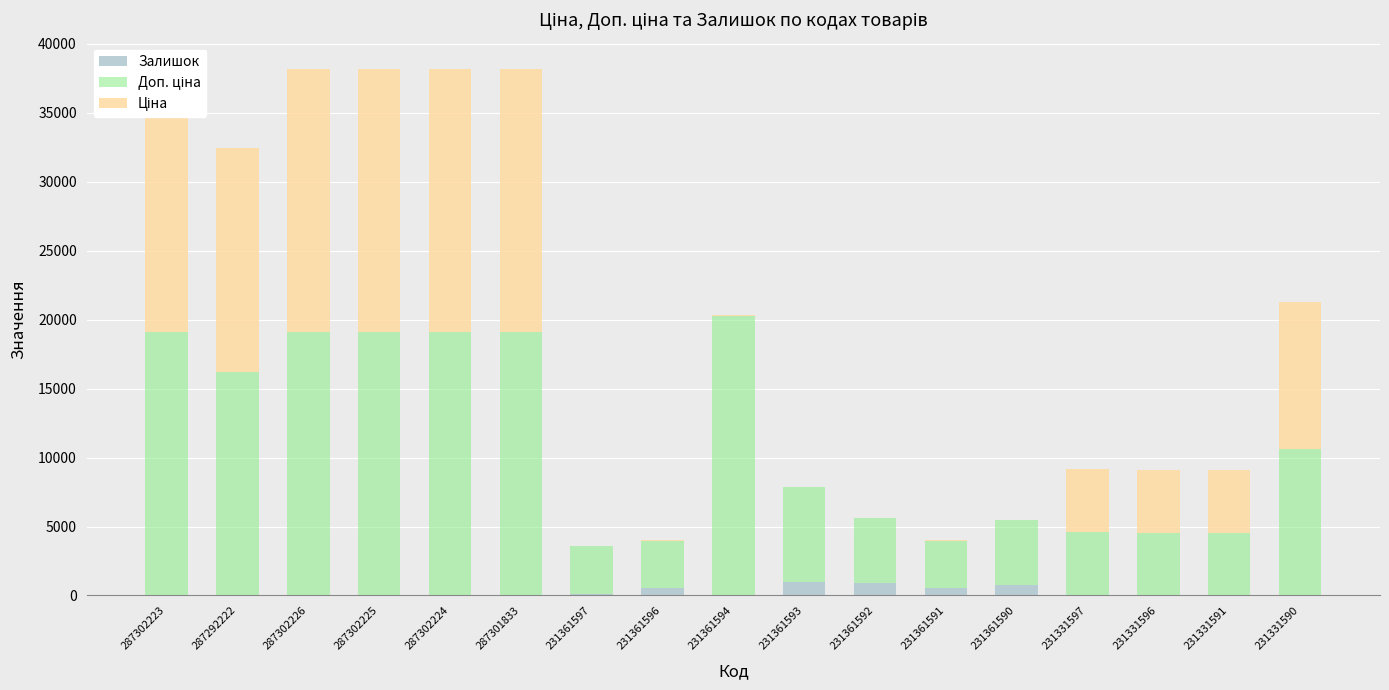

How many distinct data groups are displayed?

3